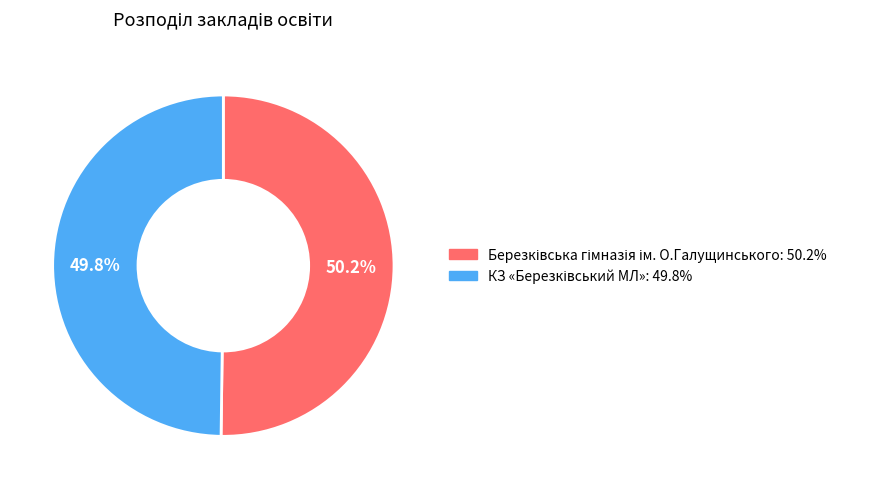

Is there a majority slice in this chart?

Yes